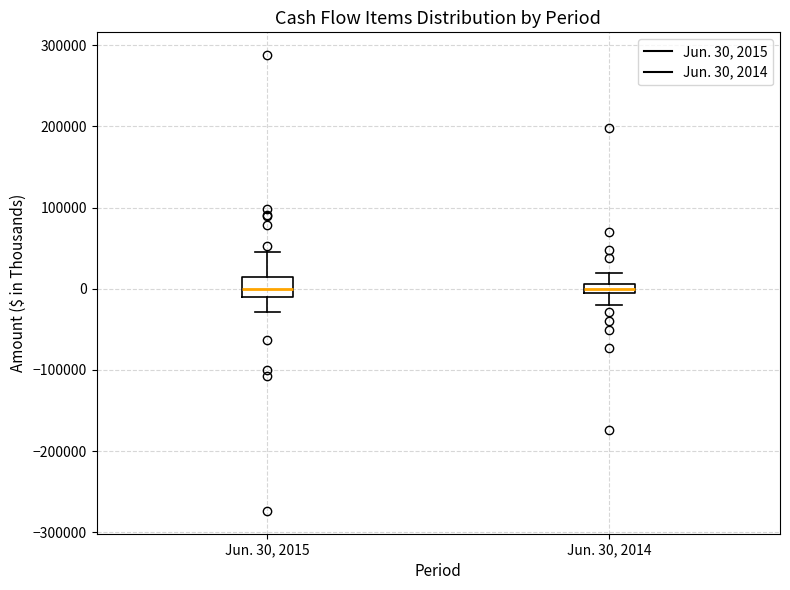

Where is the upper edge of the box for Jun. 30, 2014 on the y-axis? The values are not printed on the chart, so give them approximately, as read against the axis.

10000